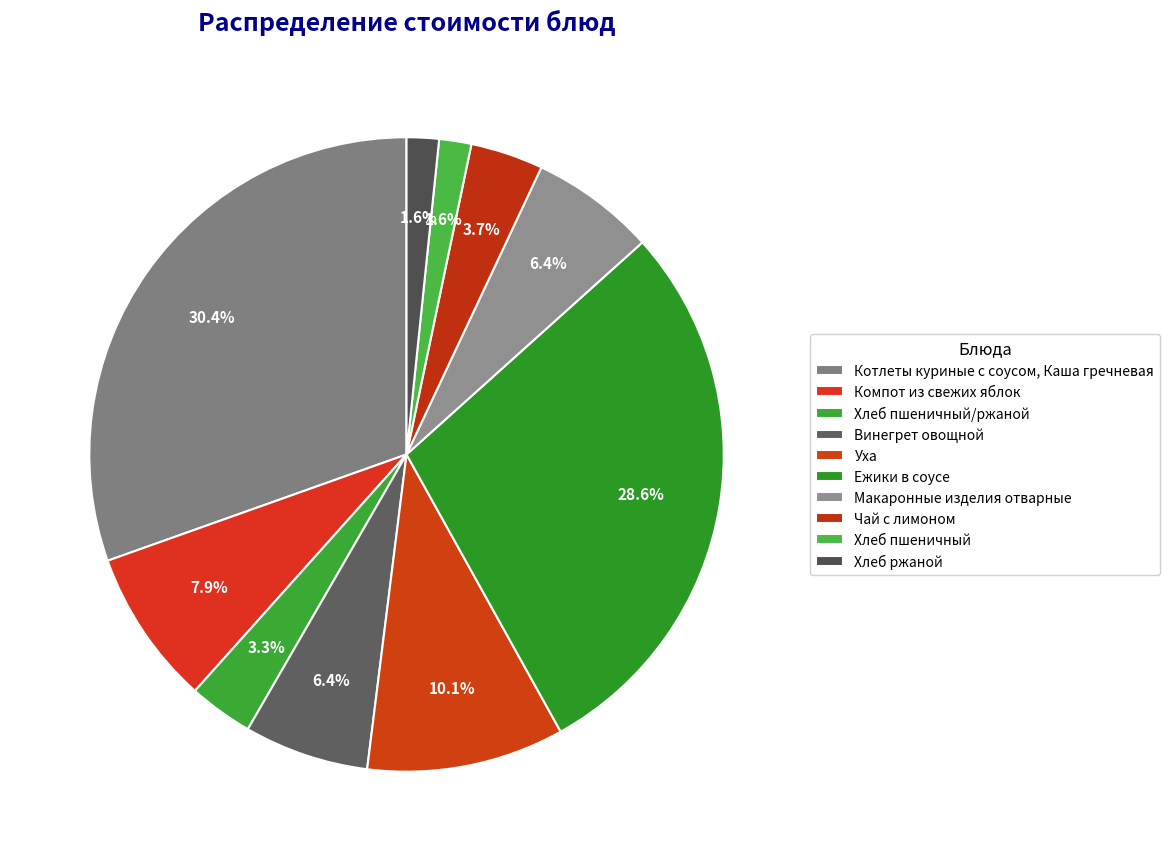

How many segments does this pie chart have?

10